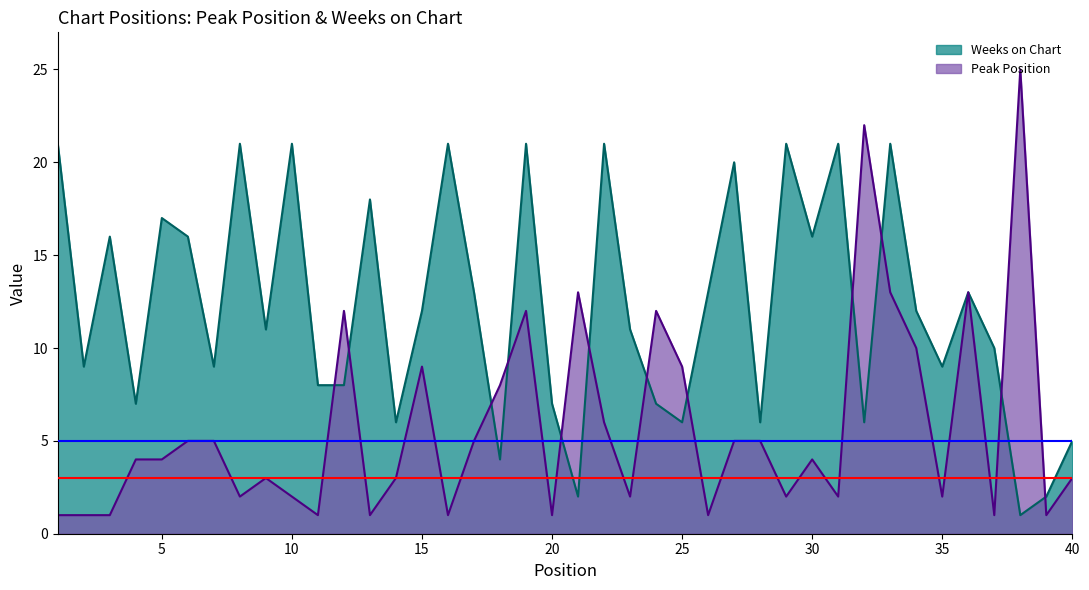

Where does the Weeks on Chart series first go above 12?

1